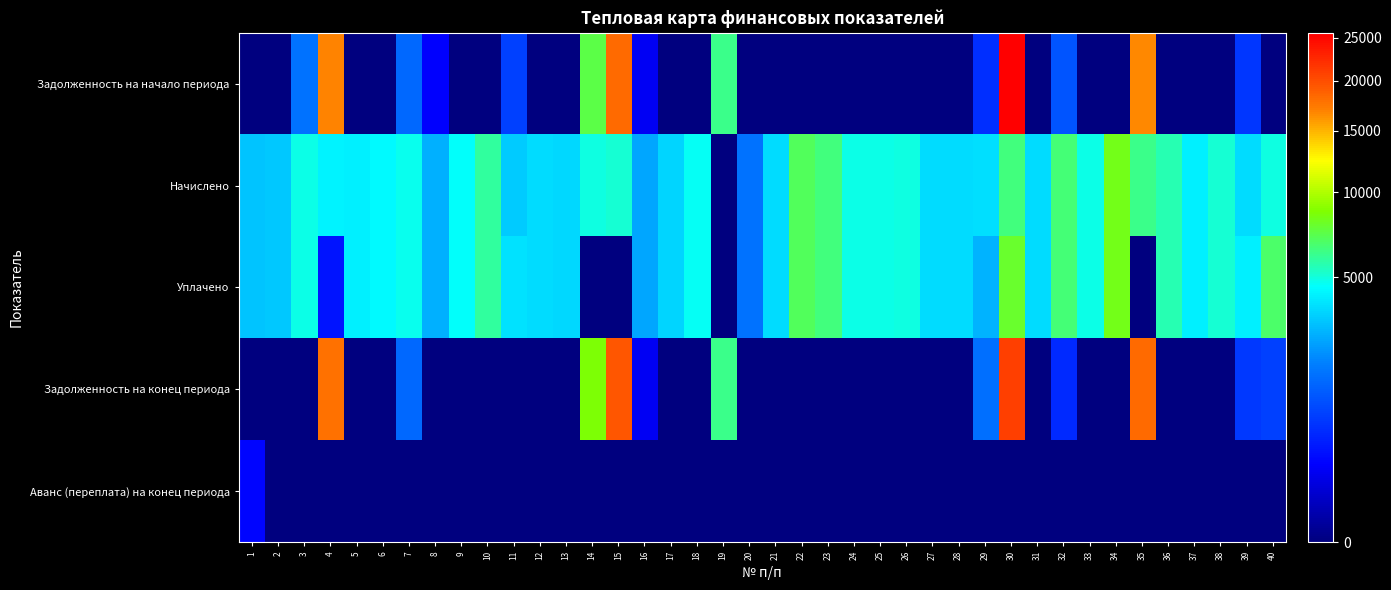

Reading right to left, list all the values displayed in this chart.

Задолженность на начало периода: 40=0.0	39=698.1	38=0.0	37=0.0	36=0.0	35=16632.3	34=0.0	33=0.0	32=1099.7	31=0.0	30=25600.9	29=619.4	28=0.0	27=0.0	26=0.0	25=0.0	24=0.0	23=0.0	22=0.0	21=0.0	20=0.0	19=6233.7	18=0.0	17=0.0	16=177.2	15=18182.6	14=7323.8	13=0.0	12=0.0	11=824.6	10=0.0	9=0.0	8=226.7	7=1418.5	6=0.0	5=0.0	4=16817.0	3=1602.1	2=0.0	1=0.0
Начислено: 40=4920.1	39=3687.7	38=5076.5	37=4160.8	36=5574.2	35=6275.8	34=8200.2	33=4825.3	32=6598.1	31=3640.3	30=6418.0	29=3716.2	28=3621.4	27=3687.7	26=4948.6	25=4825.3	24=4882.2	23=6484.3	22=7053.1	21=3633.7	20=1583.2	19=0.0	18=4702.1	17=3517.1	16=2521.7	15=5147.6	14=4977.0	13=3545.5	12=3678.2	11=3269.0	10=5915.5	9=4602.6	8=2720.8	7=4768.4	6=4417.7	5=4104.8	4=4209.1	3=4806.4	2=3185.3	1=3142.7
Уплачено: 40=6784.4	39=4165.8	38=5076.5	37=4160.8	36=5574.2	35=0.0	34=8200.2	33=4825.3	32=6577.2	31=3640.3	30=7846.9	29=2763.6	28=3621.4	27=3687.7	26=4948.6	25=4825.3	24=4882.2	23=6484.3	22=7053.1	21=3633.7	20=1583.2	19=0.0	18=4702.1	17=3517.1	16=2521.7	15=0.0	14=0.0	13=3545.5	12=3678.2	11=3775.0	10=5915.5	9=4602.6	8=2720.8	7=4768.4	6=4417.7	5=4104.8	4=350.8	3=4806.4	2=3185.3	1=3152.6
Задолженность на конец периода: 40=820.0	39=720.0	38=0.0	37=0.0	36=0.0	35=18201.2	34=0.0	33=0.0	32=549.8	31=0.0	30=20993.3	29=1548.4	28=0.0	27=0.0	26=0.0	25=0.0	24=0.0	23=0.0	22=0.0	21=0.0	20=0.0	19=6233.7	18=0.0	17=0.0	16=177.2	15=19469.5	14=8568.0	13=0.0	12=0.0	11=0.0	10=0.0	9=0.0	8=0.0	7=1418.5	6=0.0	5=0.0	4=17869.3	3=0.0	2=0.0	1=0.0
Аванс (переплата) на конец периода: 40=0.0	39=0.0	38=0.0	37=0.0	36=0.0	35=0.0	34=0.0	33=0.0	32=0.0	31=0.0	30=0.0	29=0.0	28=0.0	27=0.0	26=0.0	25=0.0	24=0.0	23=0.0	22=0.0	21=0.0	20=0.0	19=0.0	18=0.0	17=0.0	16=0.0	15=0.0	14=0.0	13=0.0	12=0.0	11=0.0	10=0.0	9=0.0	8=0.0	7=0.0	6=0.0	5=0.0	4=0.0	3=0.0	2=0.0	1=261.9